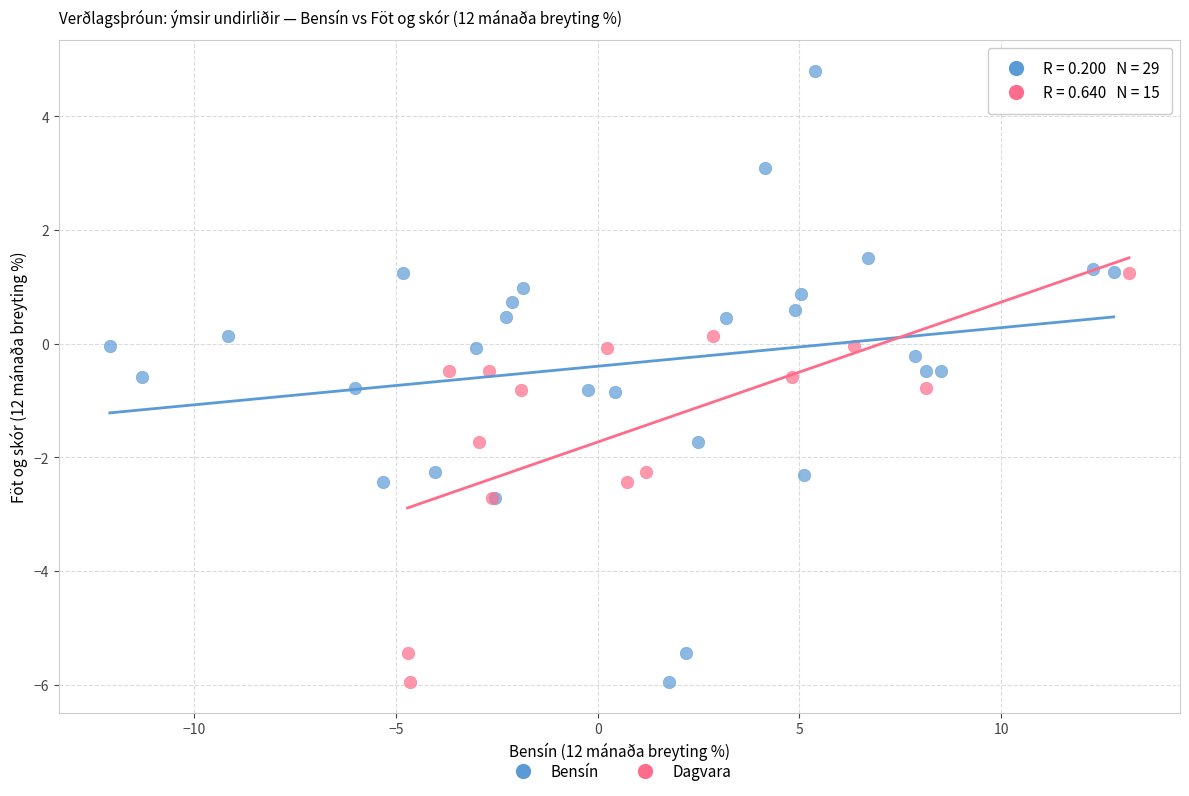

Which series has the largest Y range (max minus min)?

Bensín